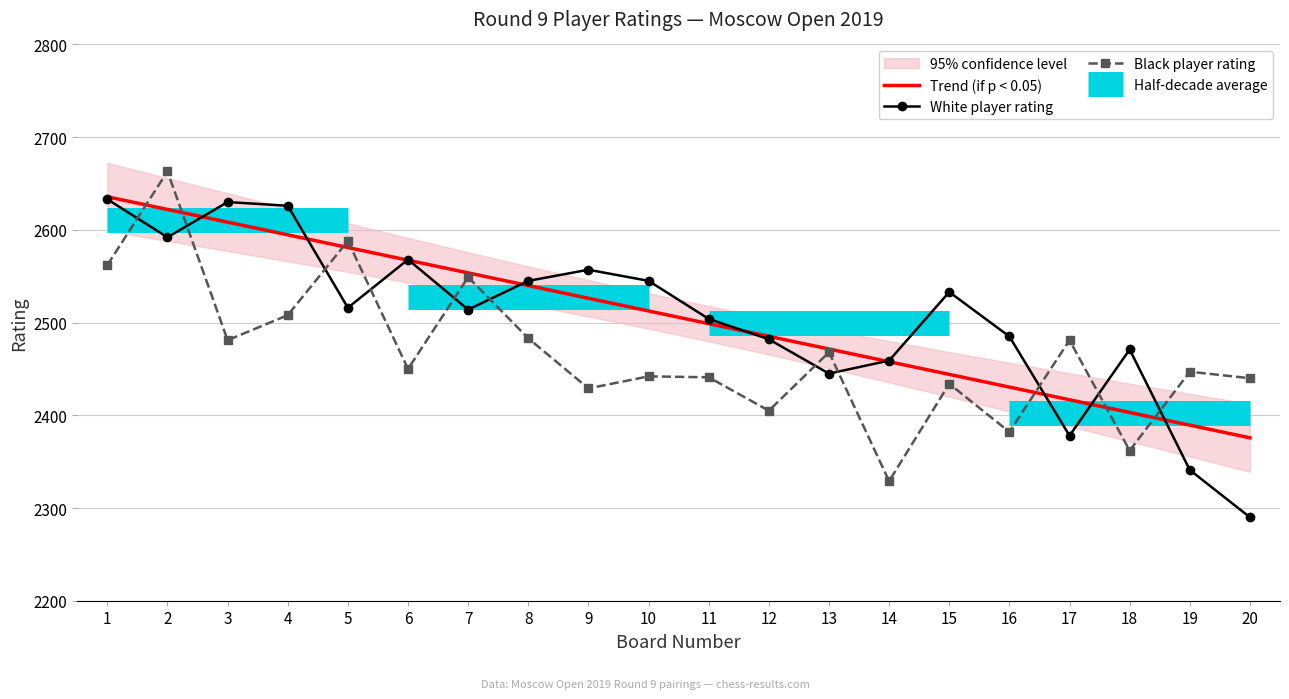

What is the sum of all Player Rating (White) values?

50114